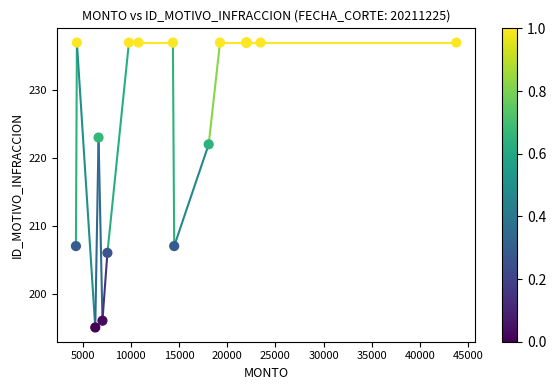

What Y value in the scatter plot is closest to 216?

222